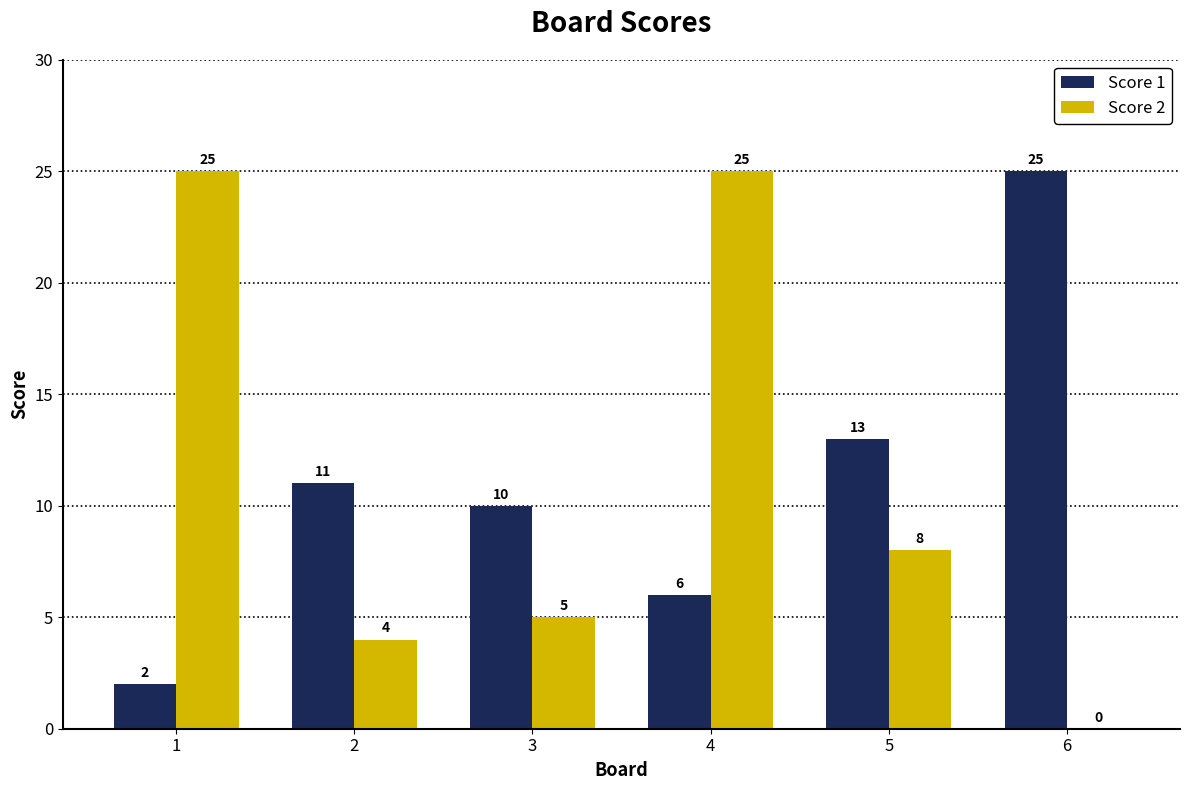

How many groups of bars are there?

6